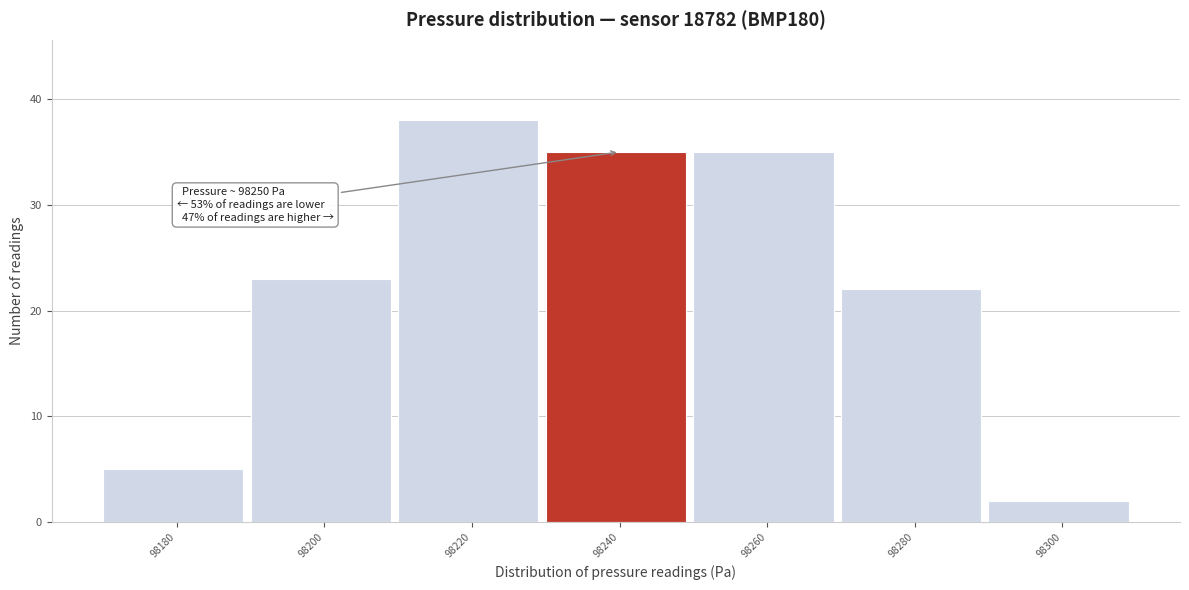

Reading right to left, extract all data points from this chart.

98300=2	98280=22	98260=35	98240=35	98220=38	98200=23	98180=5